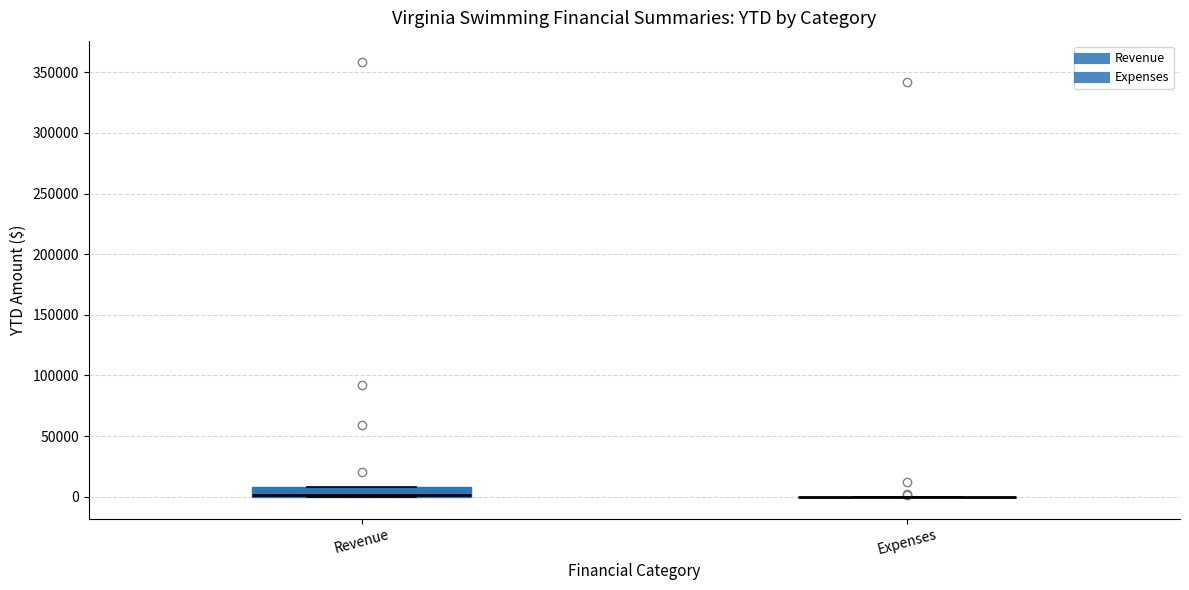

Reading left to right, transcribe this box plot: for each box, give where its median line is, the range the box spans, and where its two whiskers end, as read against the y-axis. The values are not printed on the chart, so give them approximately, as read against the axis.

Revenue: median 0 (drawn on the box's lower edge), box 0 to 10000, whiskers 0 to 10000
Expenses: box collapsed to a line at 0, whiskers 0 to 0